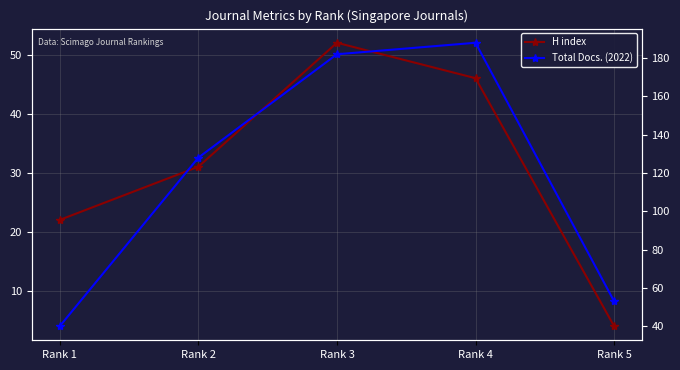

What are all the series names shown in the legend?

H index, Total Docs. (2022)